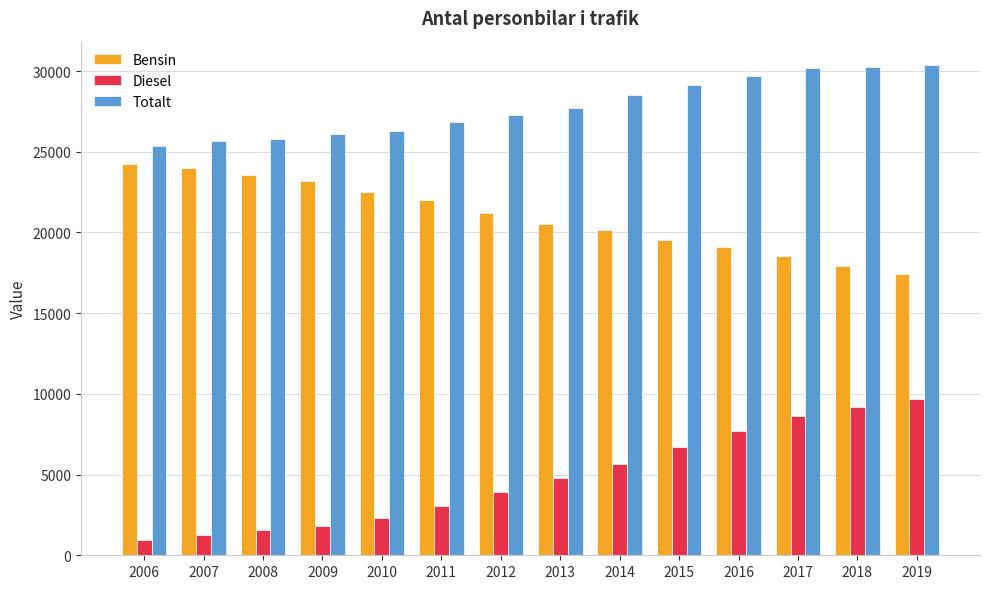

Is the value of Bensin at 2019 greater than the value of Totalt at 2009?

No